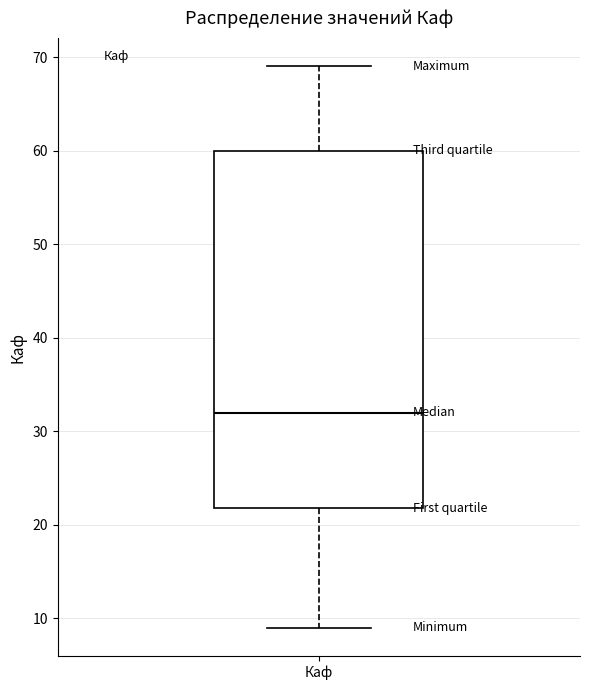

Transcribe this box plot: give where the median line is, the range the box spans, and where the two whiskers end, as read against the y-axis. The values are not printed on the chart, so give them approximately, as read against the axis.

median 32, box 22 to 60, whiskers 9 to 69